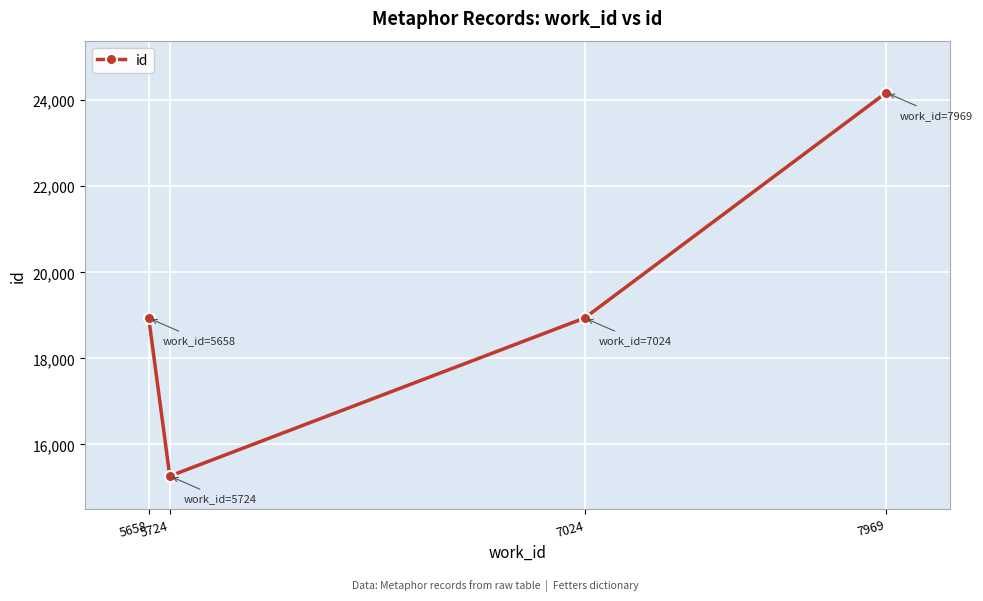

At which category does the data reach its first local valley?

5724